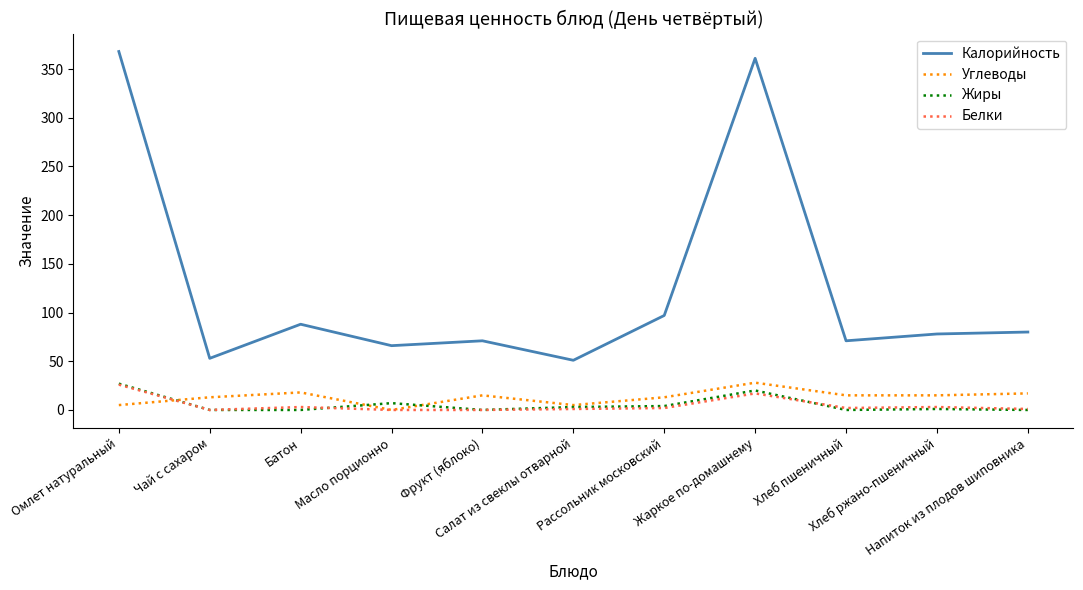

What is the sum of all Углеводы values?

144